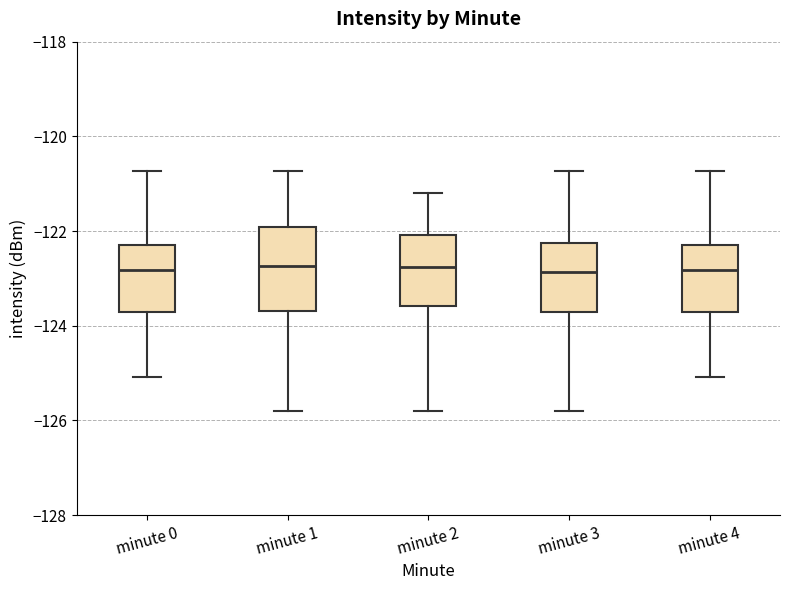

Where does the lower whisker of the box for minute 2 end on the y-axis? The values are not printed on the chart, so give them approximately, as read against the axis.

-125.8